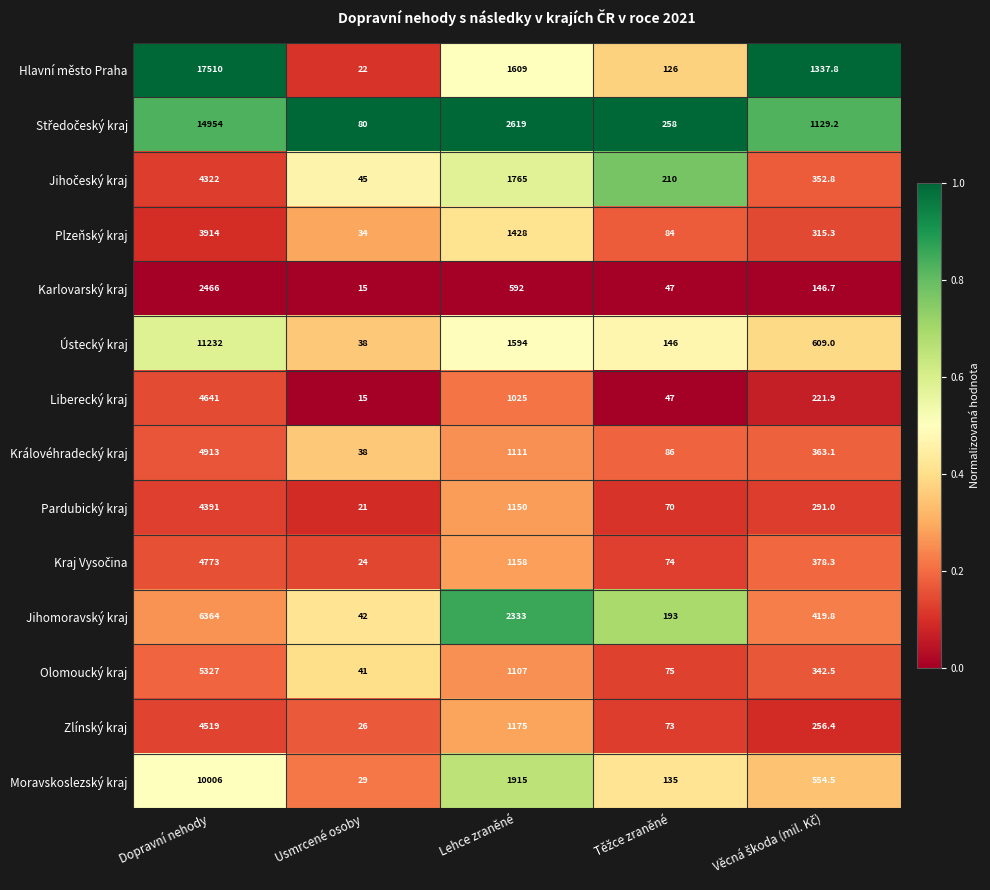

What is the difference between the highest and lowest values at Usmrcené osoby?

65.0